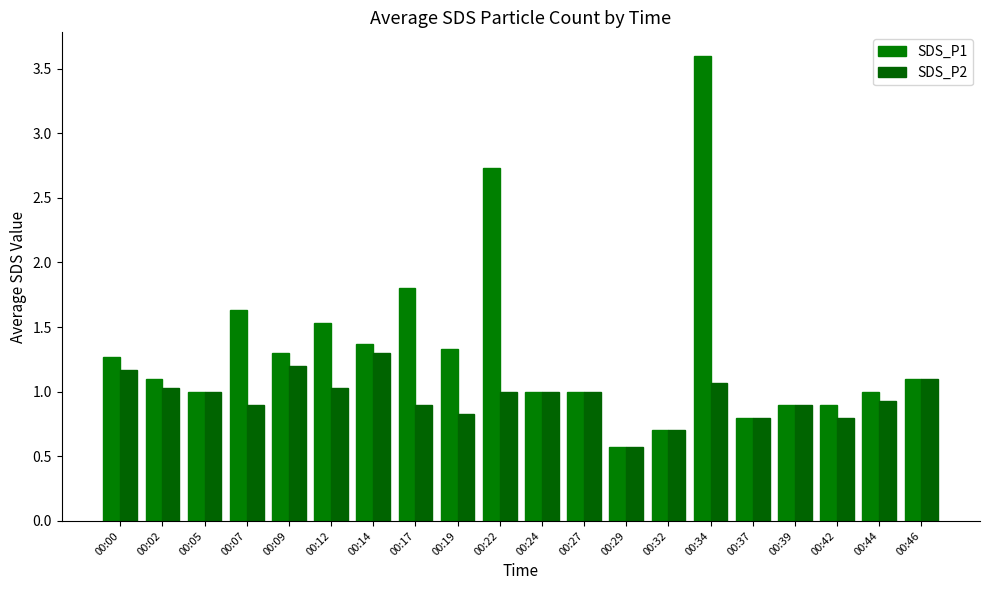

Which series has the largest total across all categories?

SDS_P1